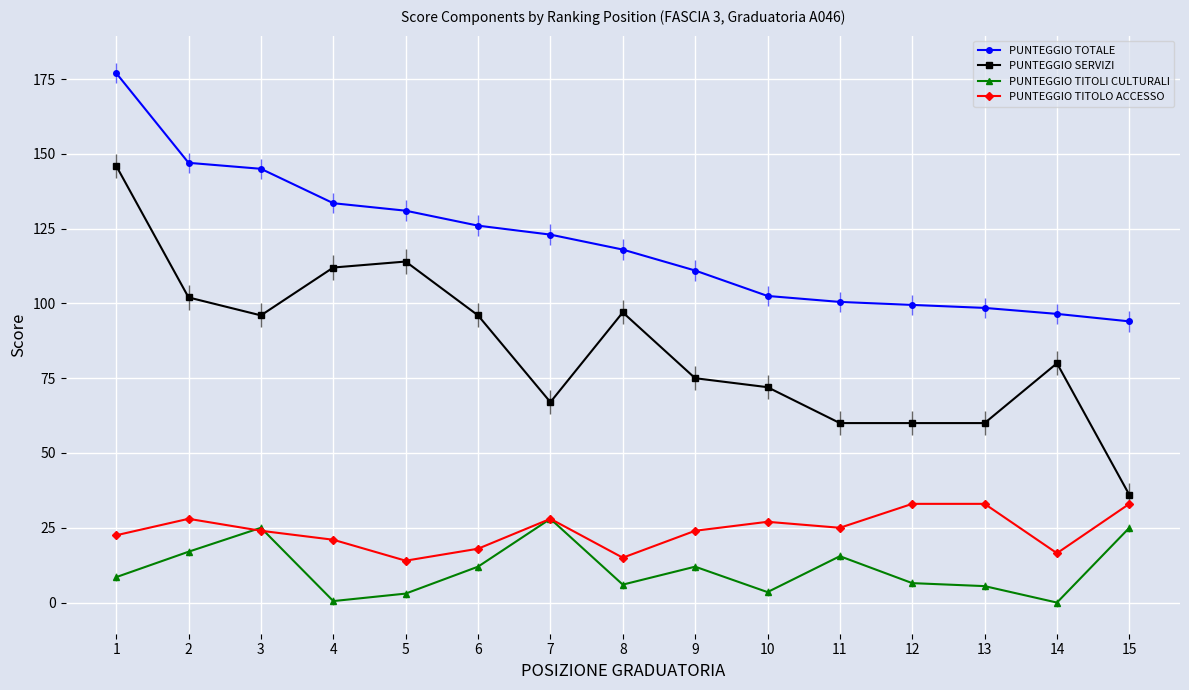

What is the value of the PUNTEGGIO TITOLO ACCESSO point at the 1st from the left?

22.5